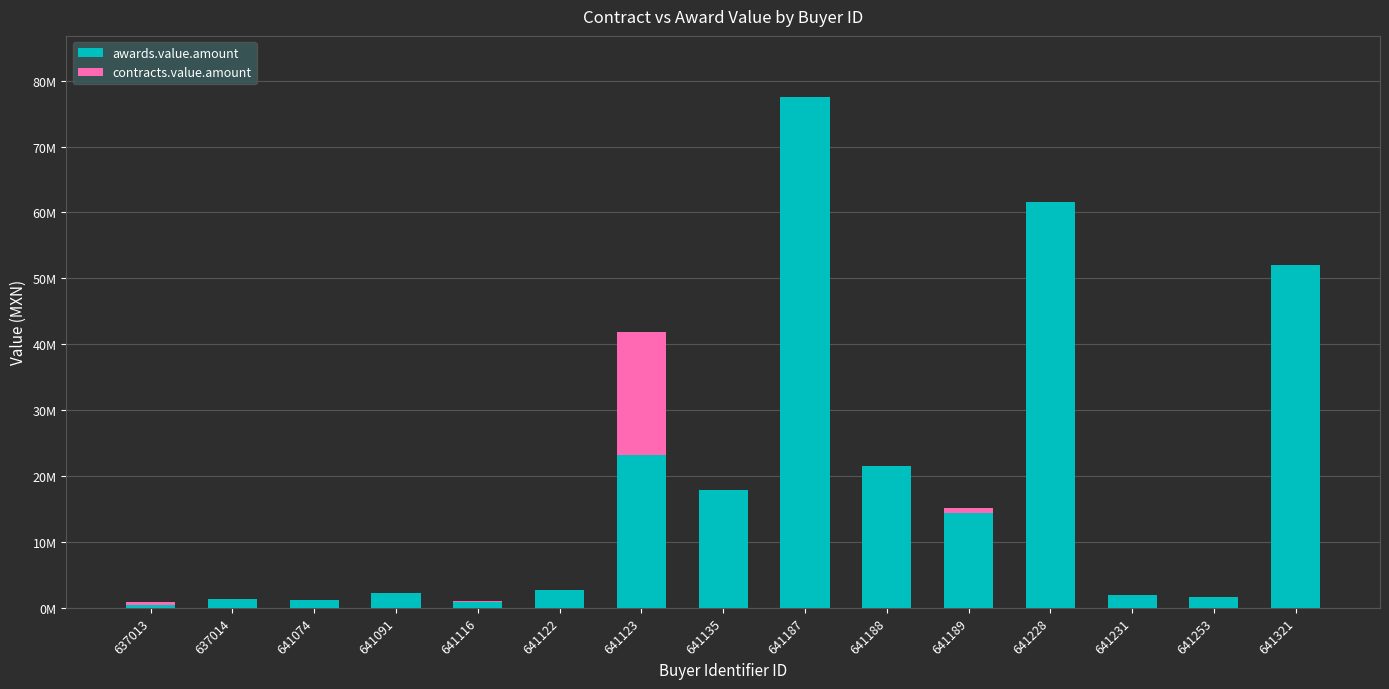

At 641321, list the series in order from smallest to largest.

contracts.value.amount, awards.value.amount